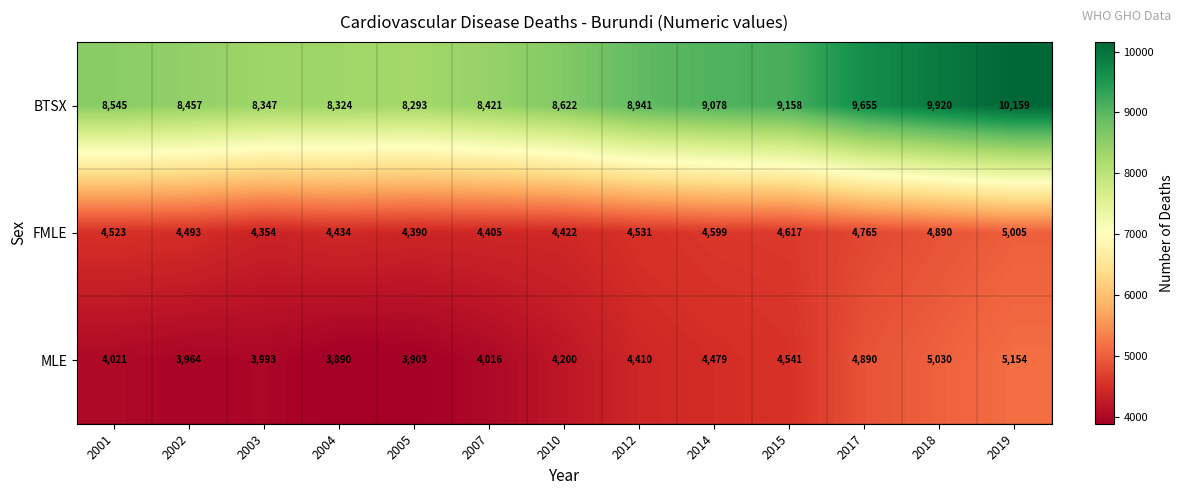

What is the total value across all series at 2014?

18156